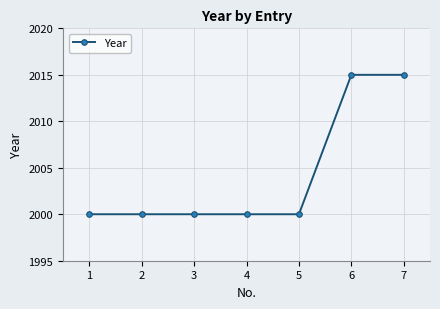

What is the sum of all values?

14030